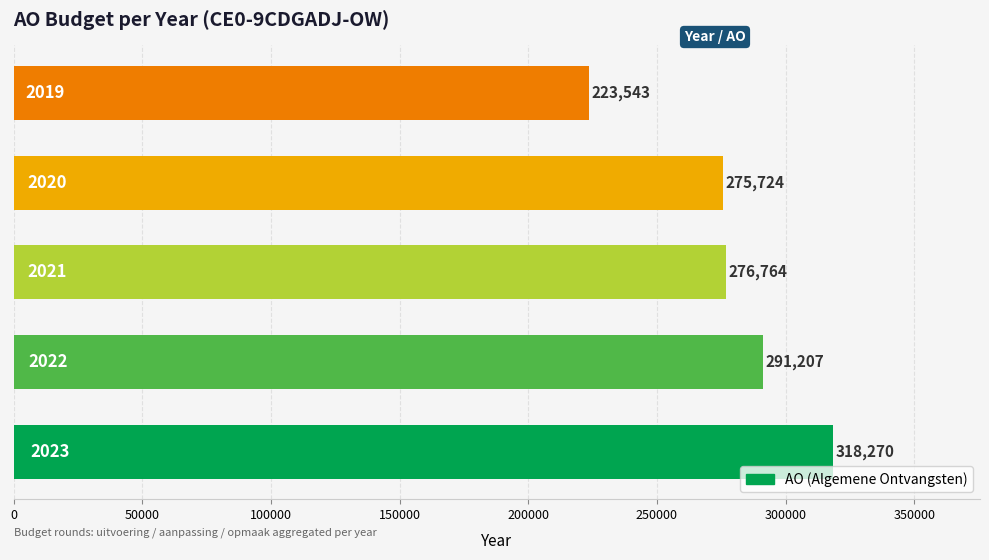

Reading bottom to top, list all the values displayed in this chart.

2023=318270	2022=291207	2021=276764	2020=275724	2019=223543